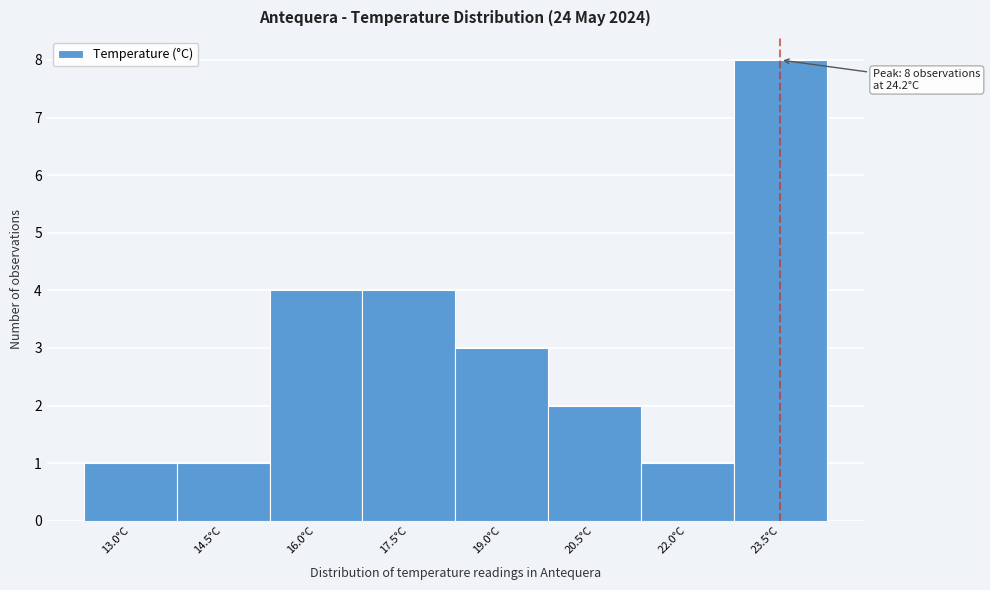

Reading left to right, what are all the values shown in this chart?

13.0°C=1	14.5°C=1	16.0°C=4	17.5°C=4	19.0°C=3	20.5°C=2	22.0°C=1	23.5°C=8